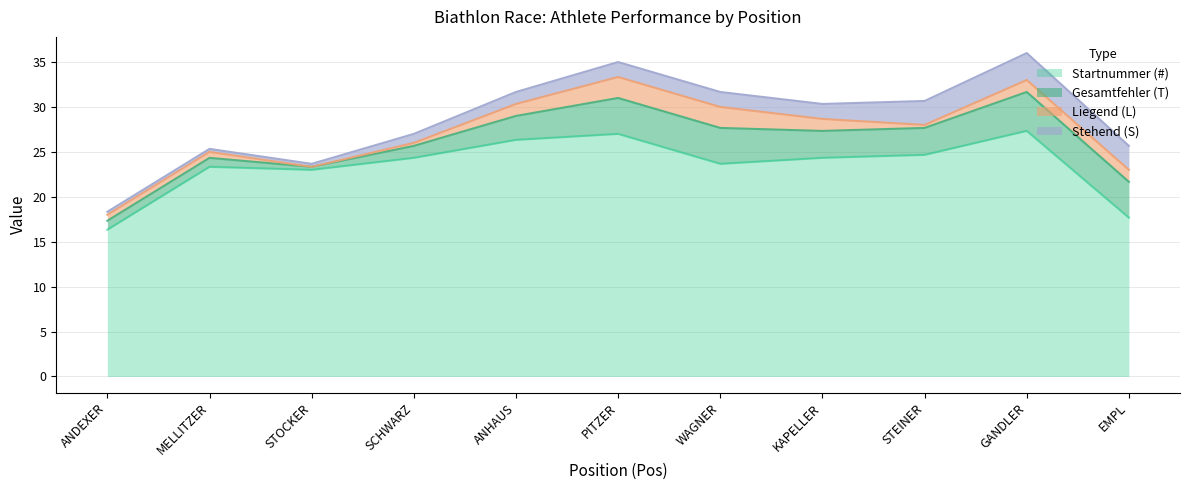

How many values in the Stehend (S) series are below 1?

2